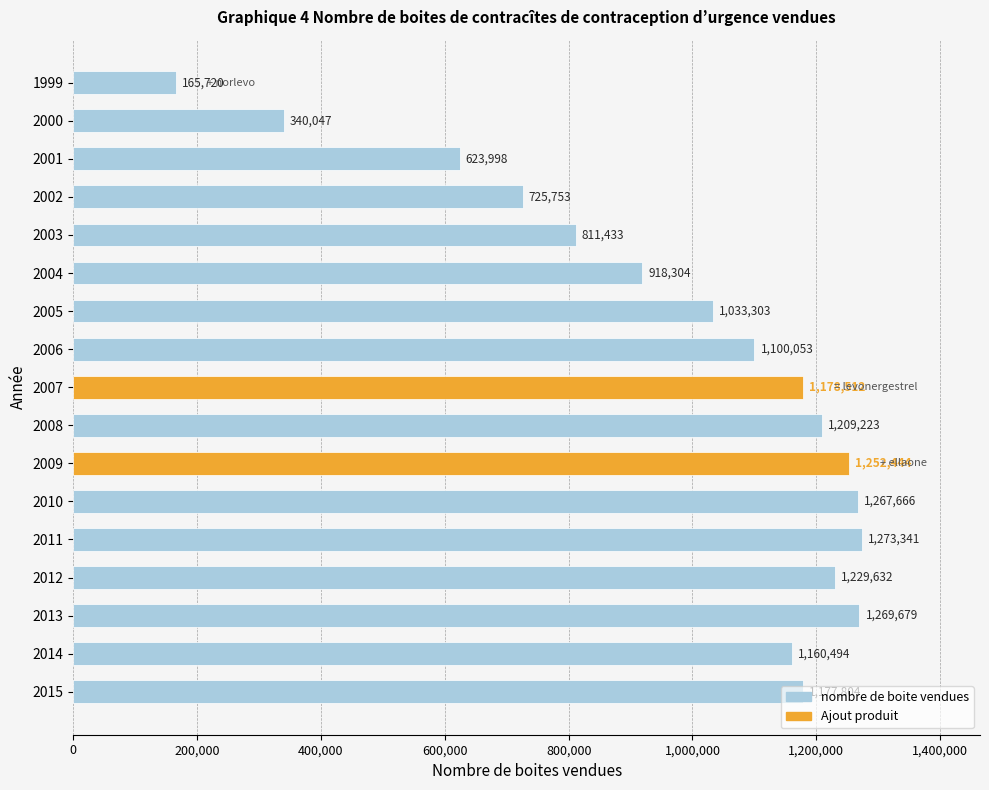

What is the ratio of the value at 2013 to the value at 2014?

1.1